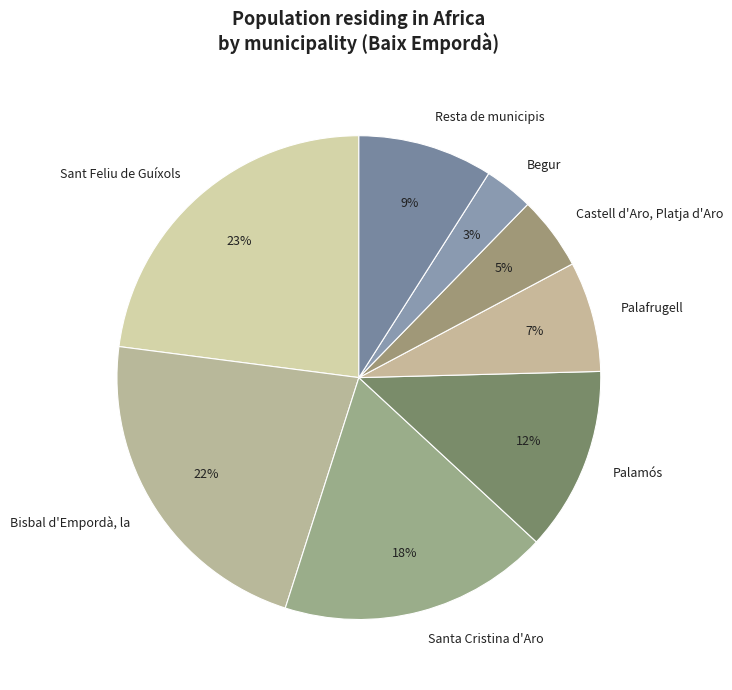

What is the largest slice in the pie chart?

Sant Feliu de Guíxols